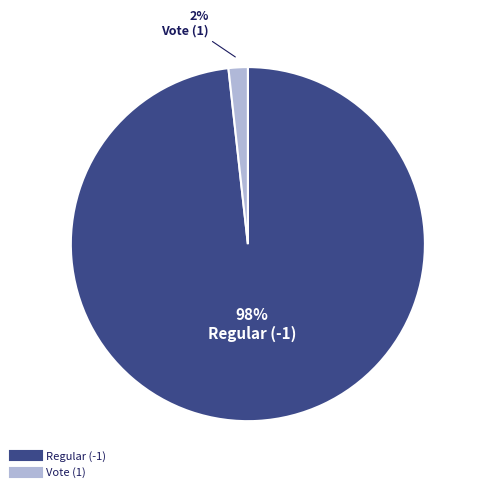

Do Regular (-1) and Vote (1) together represent more than half of the pie?

Yes